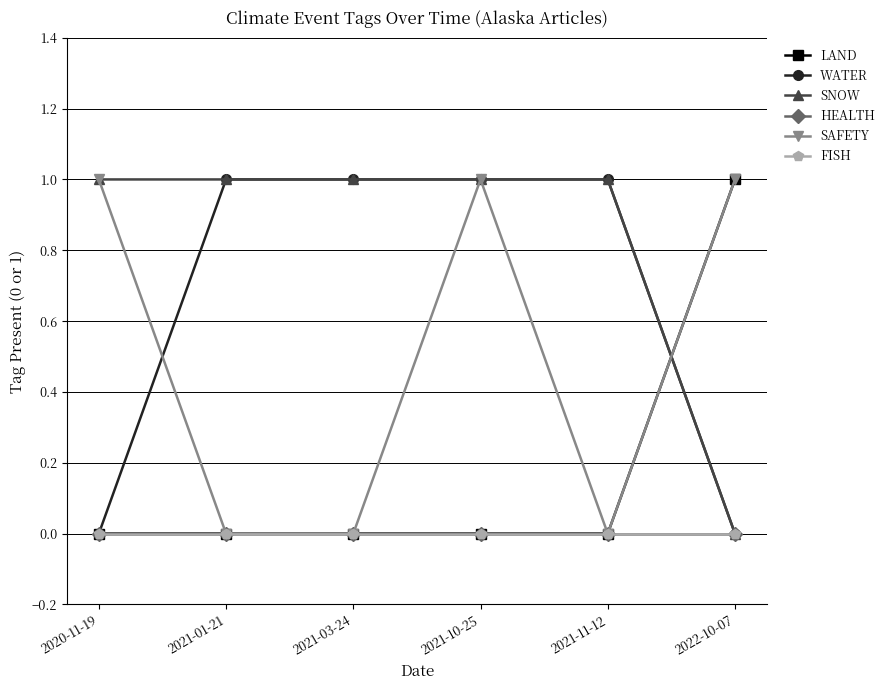

Which category has the highest value across all series?

2022-10-07